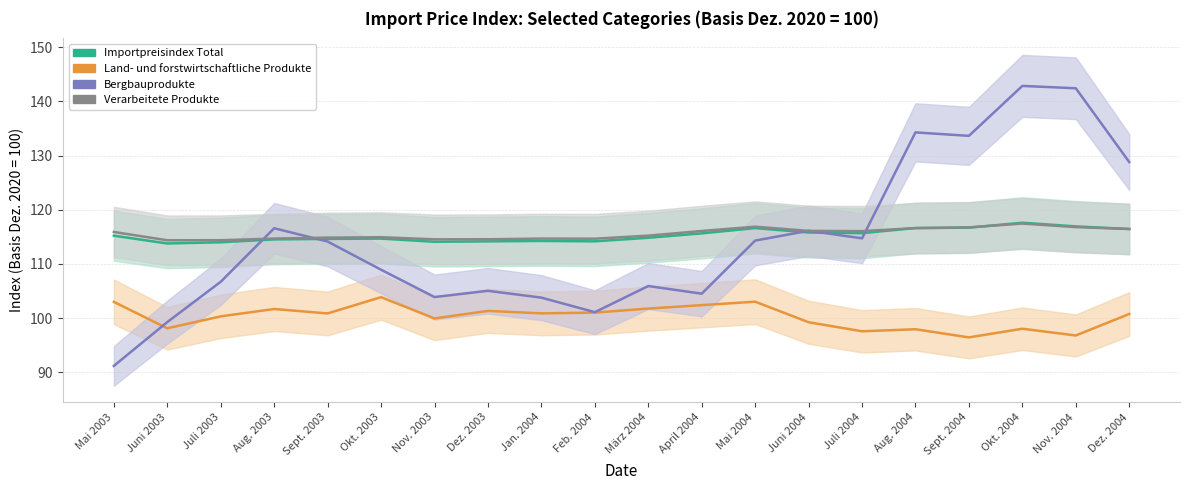

What is the average value of the Land- und forstwirtschaftliche Produkte series?

100.3